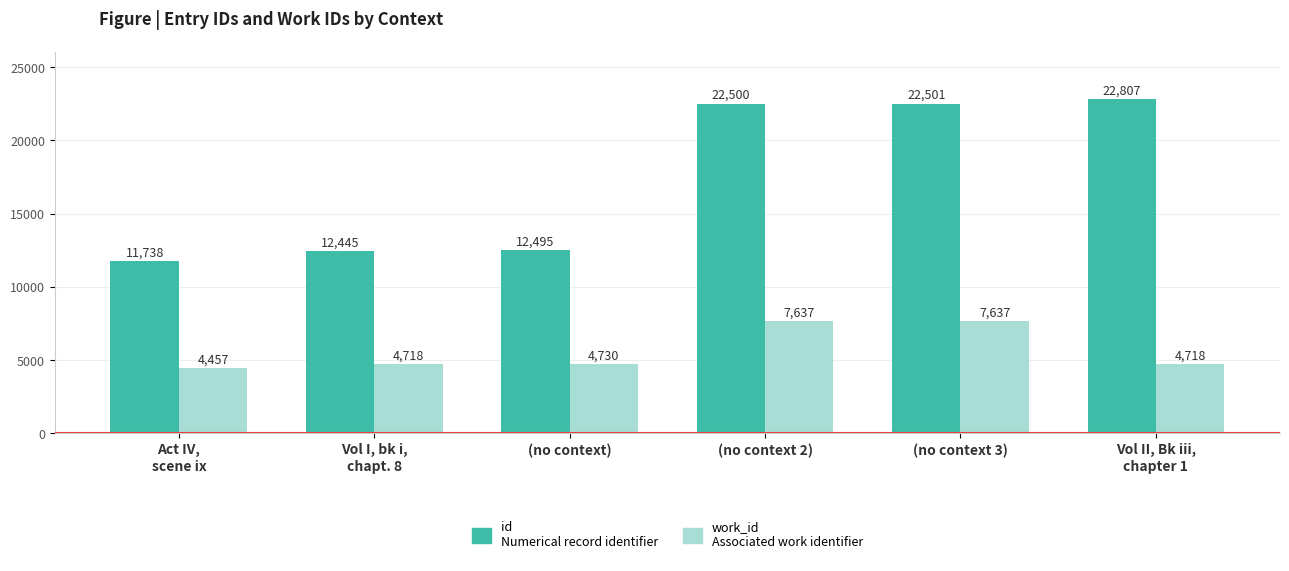

Reading left to right, transcribe all the data shown in this chart.

id: Act IV,
scene ix=11738	Vol I, bk i,
chapt. 8=12445	(no context)=12495	(no context 2)=22500	(no context 3)=22501	Vol II, Bk iii,
chapter 1=22807
work_id: Act IV,
scene ix=4457	Vol I, bk i,
chapt. 8=4718	(no context)=4730	(no context 2)=7637	(no context 3)=7637	Vol II, Bk iii,
chapter 1=4718